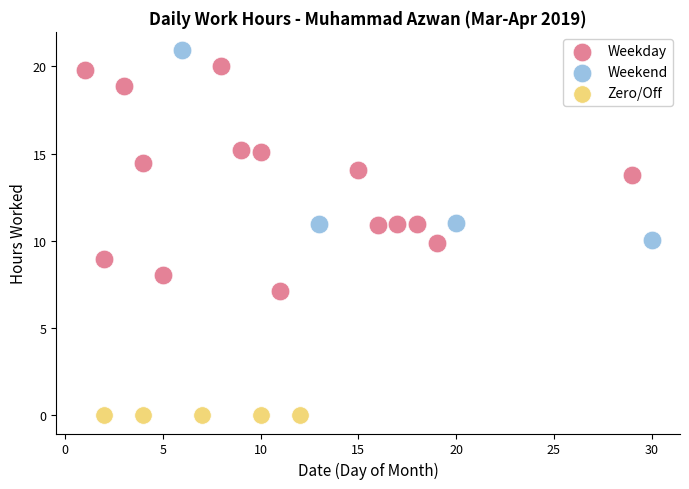

What are all the series names shown in the legend?

Weekday, Weekend, Zero/Off